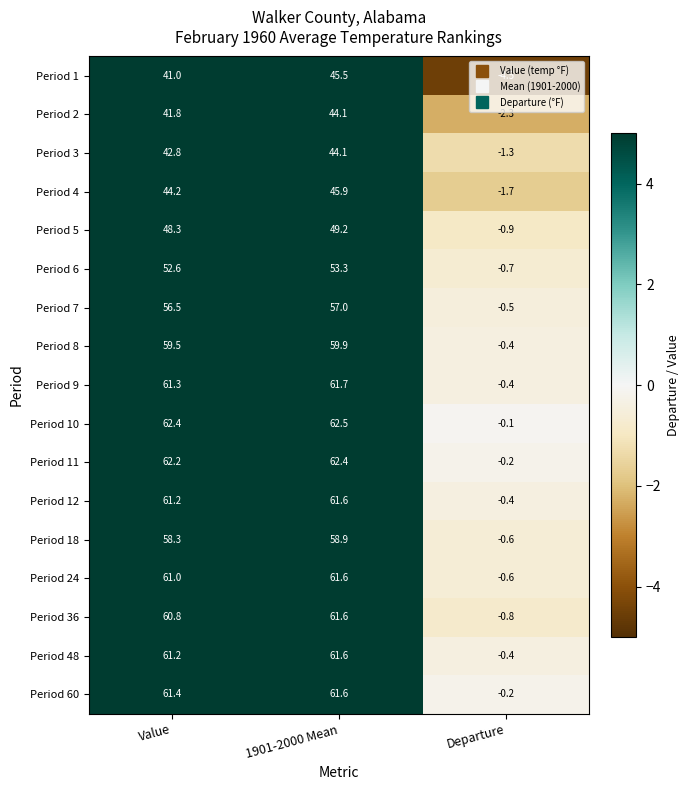

The Period 12 series shows -0.4 at Departure. True or false?

True